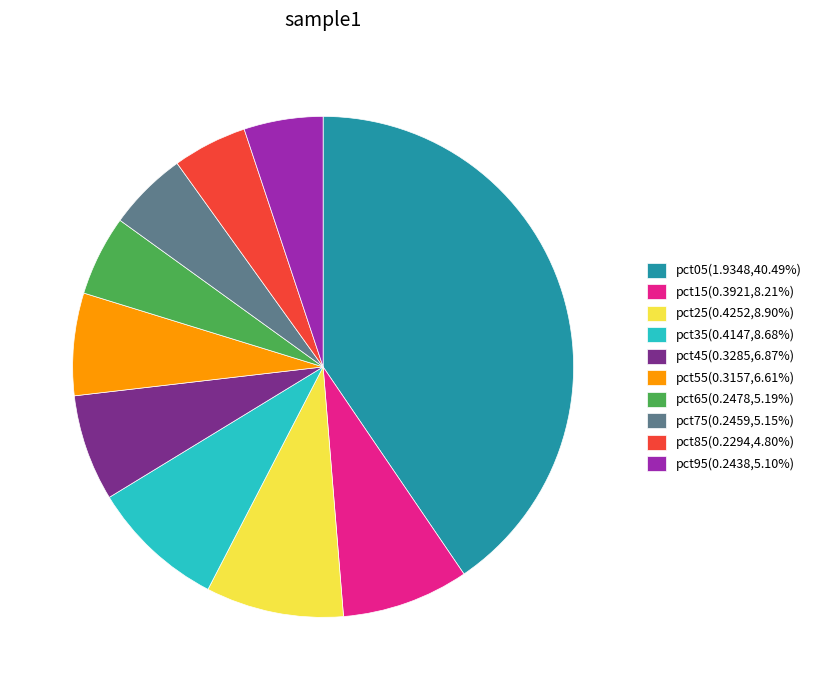

Does pct15 represent more than half of the total?

No